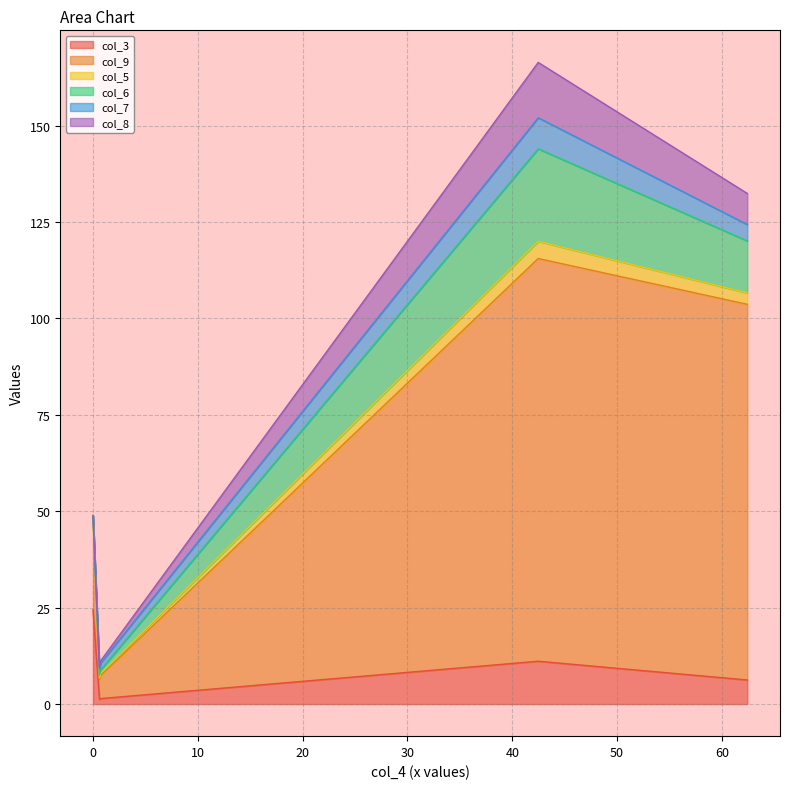

What are all the series names shown in the legend?

col_3, col_9, col_5, col_6, col_7, col_8